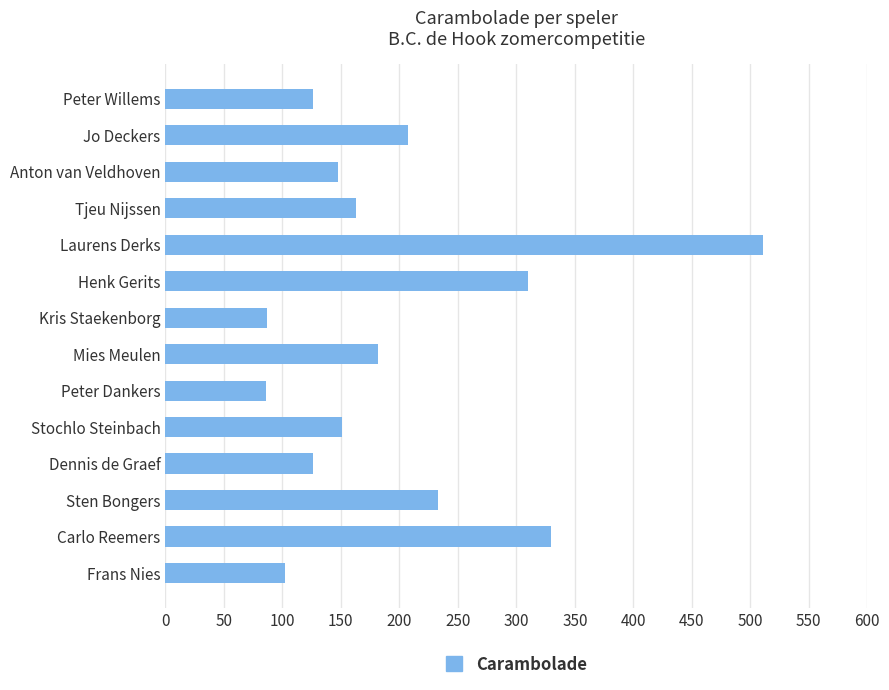

Are the bars grouped side by side (vs. stacked)?

No